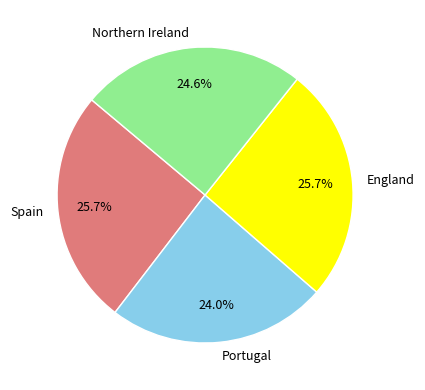

How many segments does this pie chart have?

4